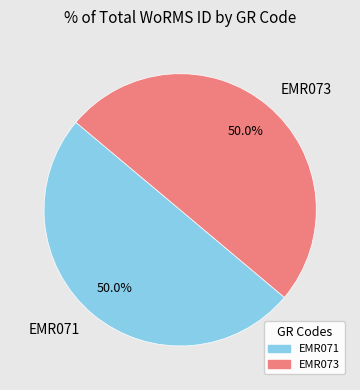

To the nearest percent, what portion does EMR071 represent?

50%